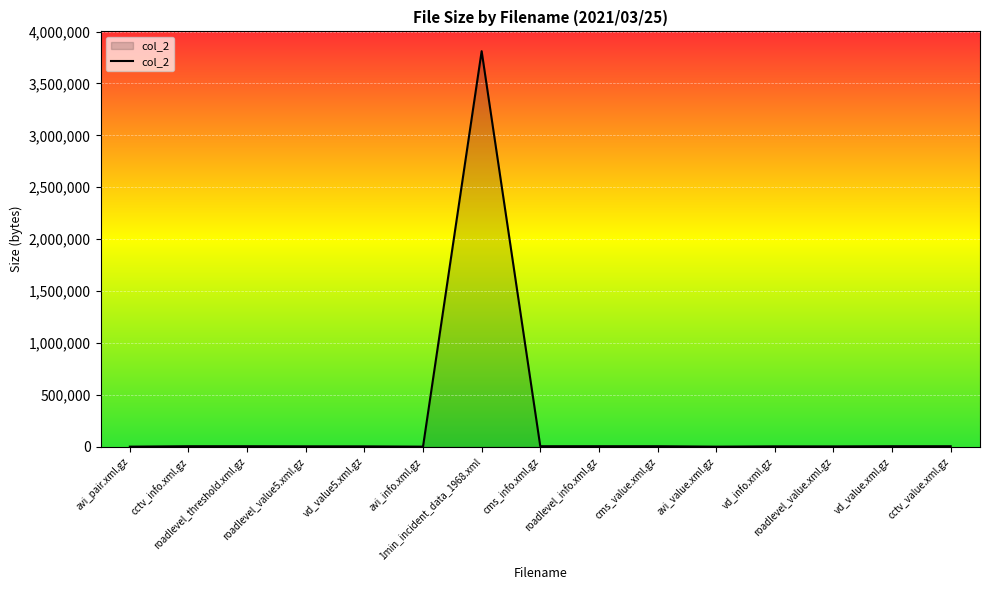

What is the difference between the maximum and second lowest values?

3809245